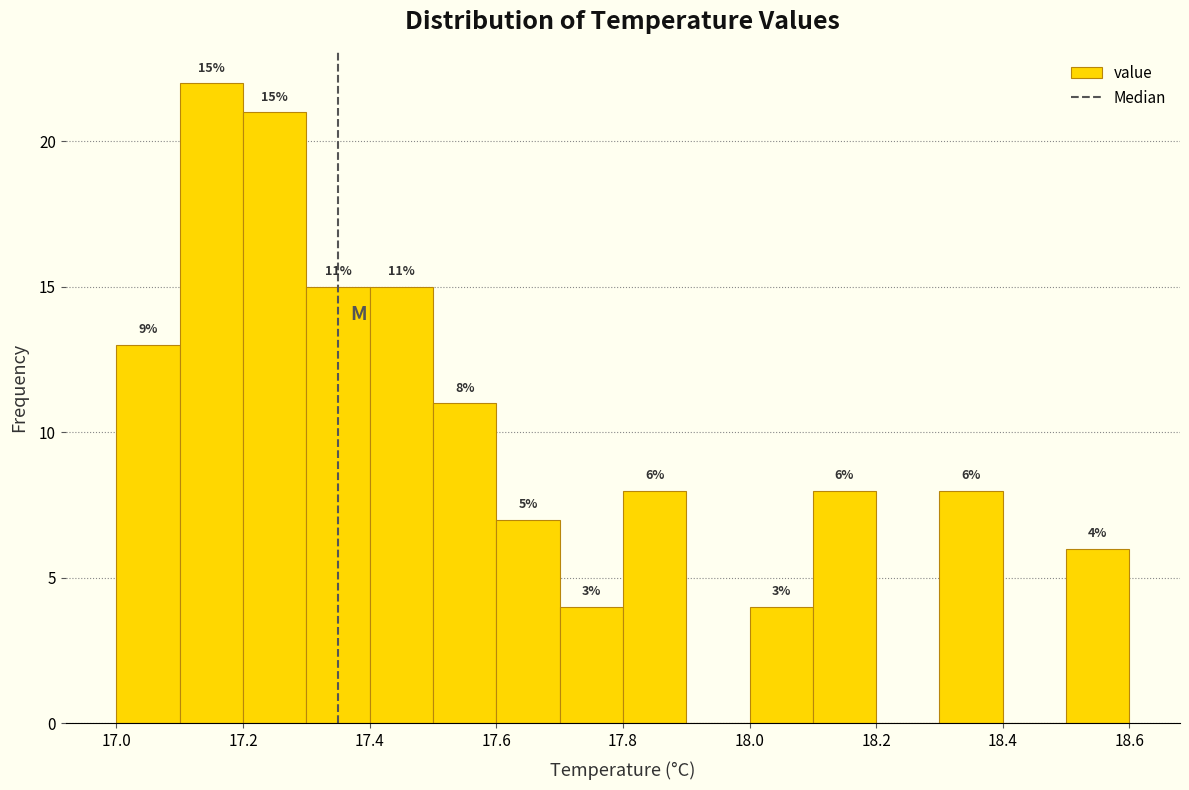

Which range on the x-axis has the tallest bar?

17.1 to 17.2